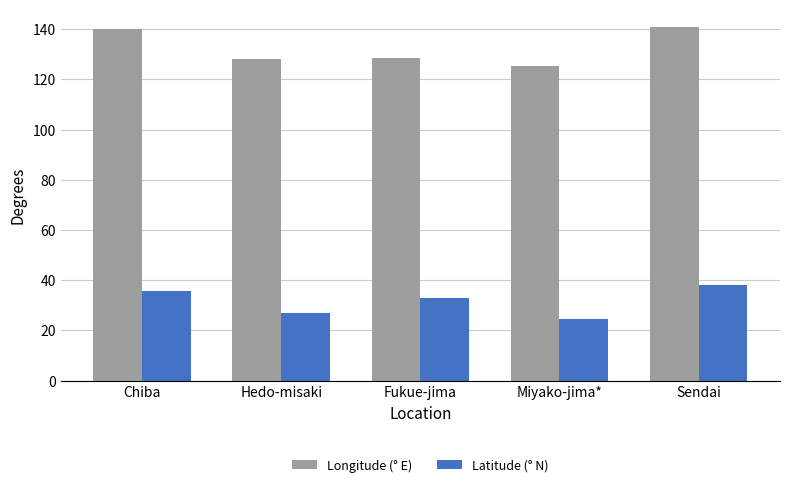

What is the minimum value for Latitude (° N)?

24.7